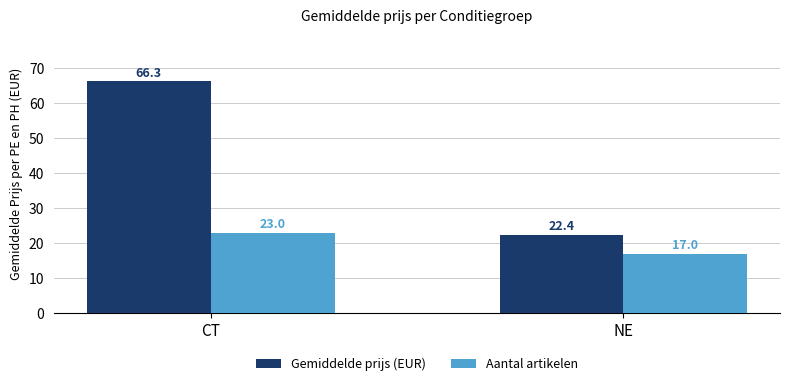

How many groups of bars are there?

2